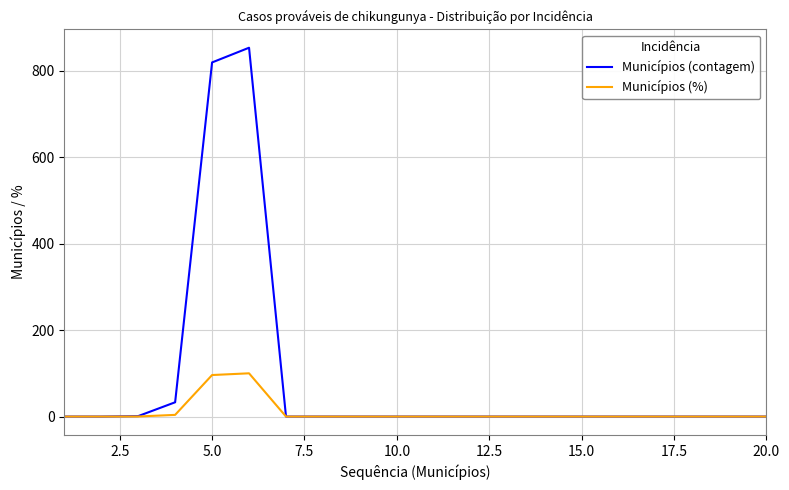

What is the sum of all Municípios (contagem) values?

1706.0